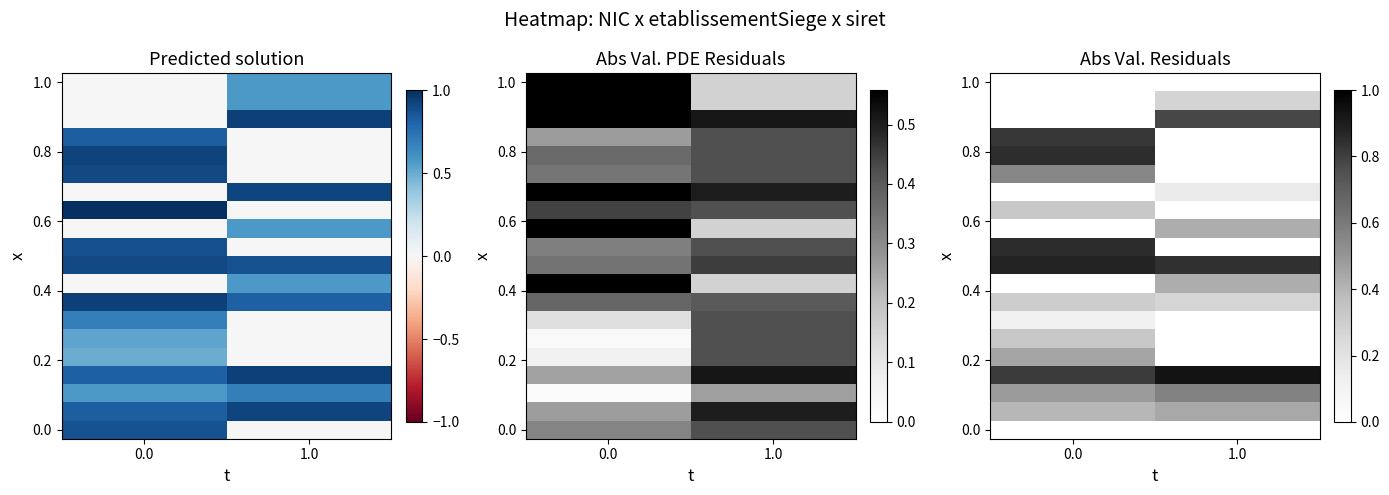

Which category has the highest value across all series?

1.0